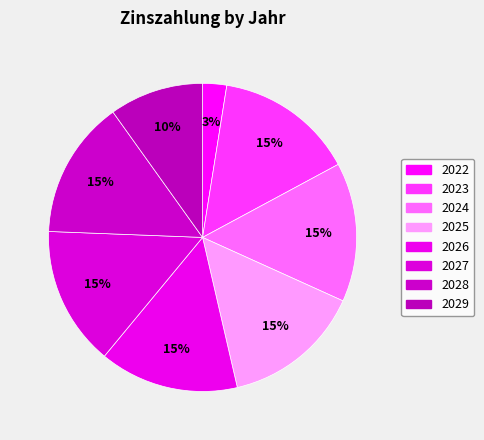

What is the largest slice in the pie chart?

2023